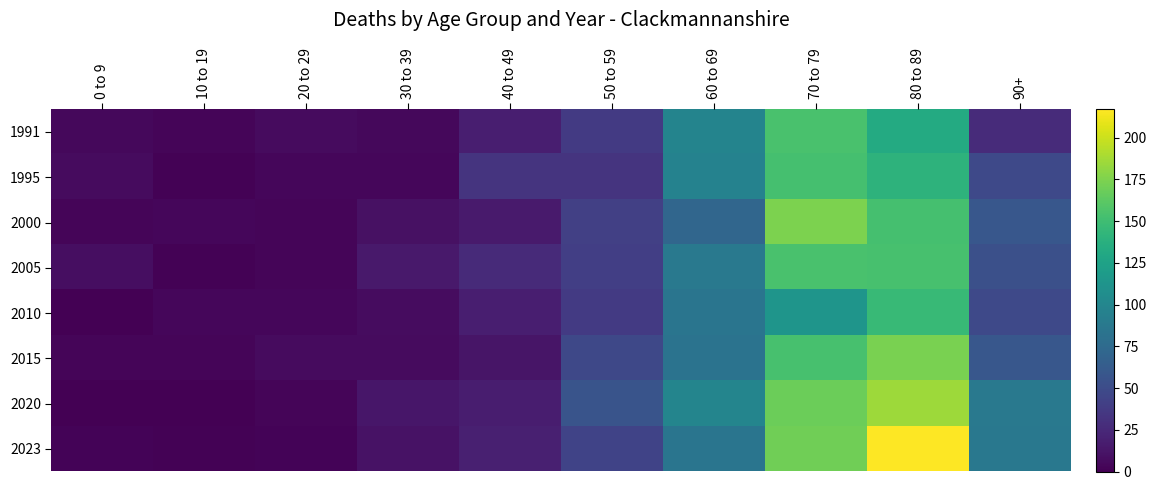

At how many categories does at least one series exceed 48?

5